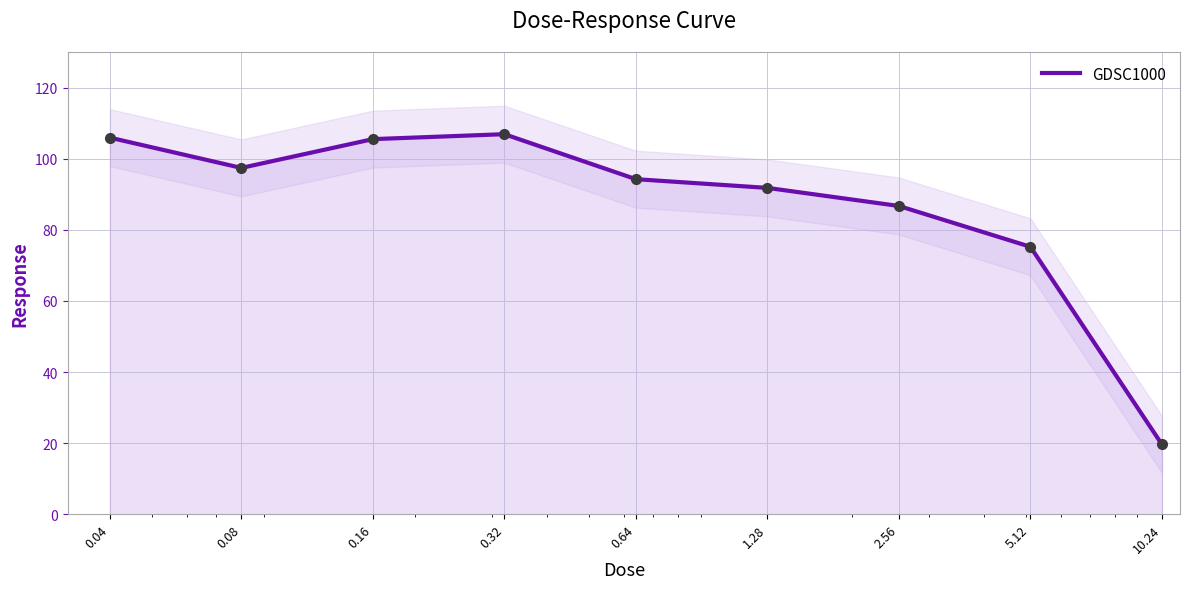

Is it true that the value at 0.04 is 158.9?

False